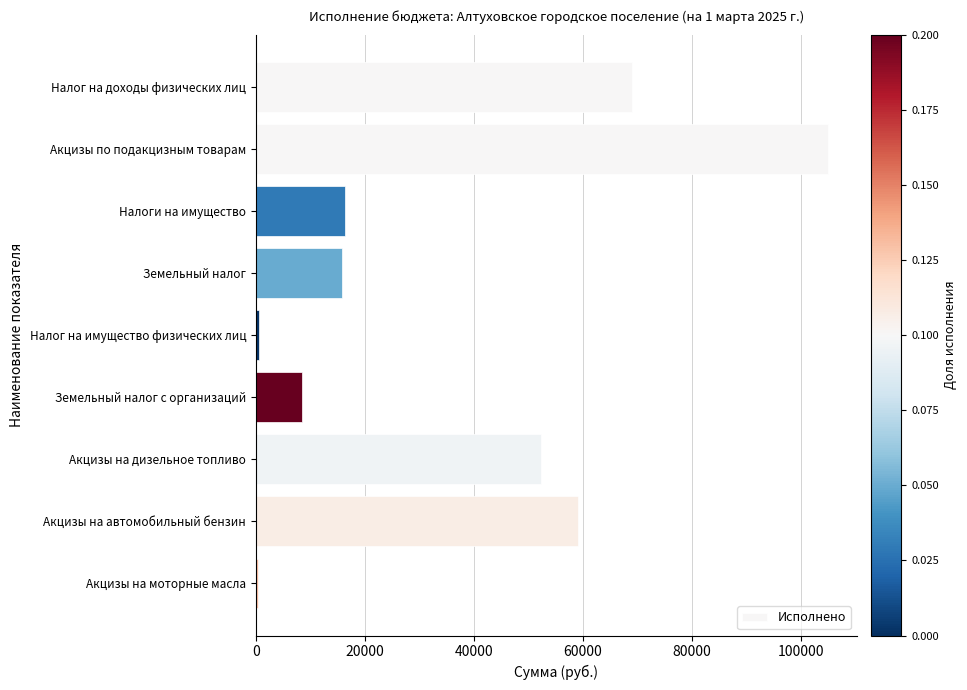

What is the change in value from Земельный налог с организаций to Акцизы на дизельное топливо?

+43853.2